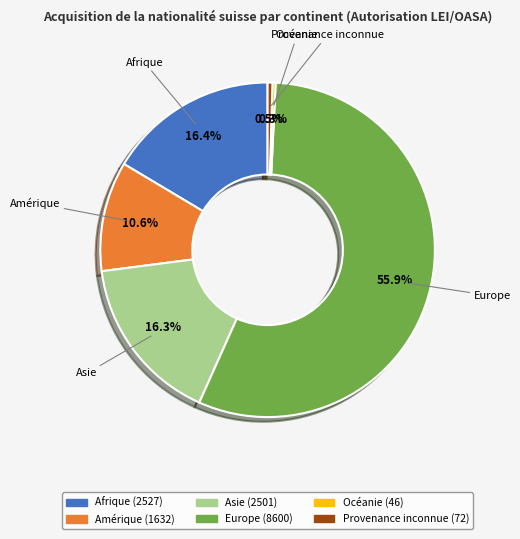

Count the number of slices in the pie.

6